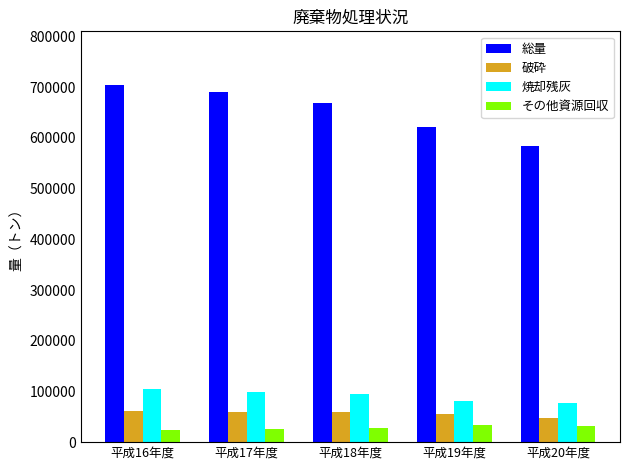

At which label does 破砕 first exceed 60067?

平成16年度